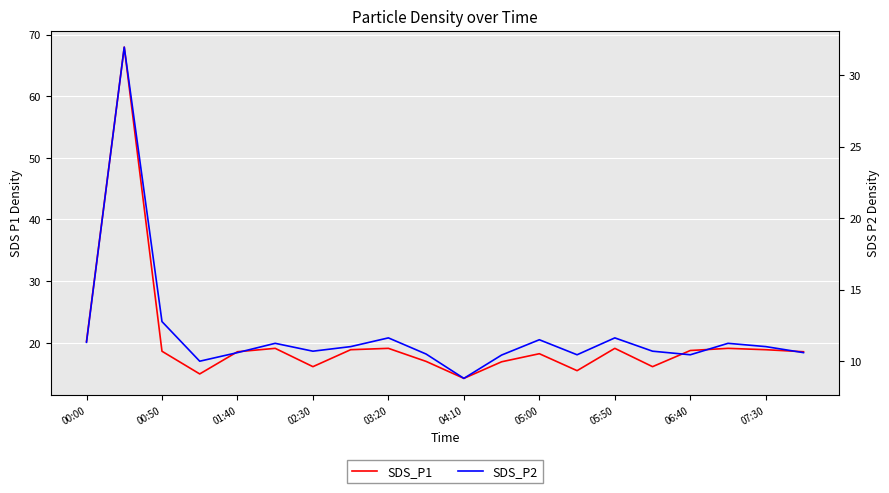

Reading left to right, what are all the values shown in this chart?

SDS_P1: 20.2	68.0	18.6	14.9	18.6	19.1	16.1	18.9	19.1	17.0	14.2	16.9	18.2	15.5	19.1	16.1	18.8	19.1	18.9	18.6
SDS_P2: 11.3	31.9	12.8	10.0	10.6	11.2	10.7	11.0	11.6	10.5	8.8	10.4	11.5	10.4	11.6	10.7	10.4	11.2	11.0	10.6